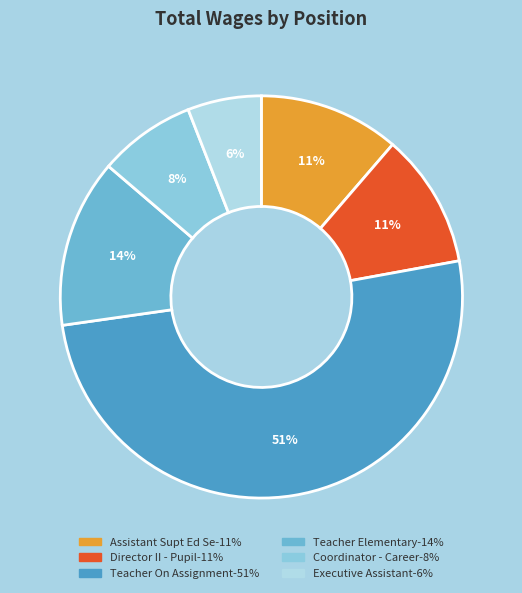

Count the number of slices in the pie.

6